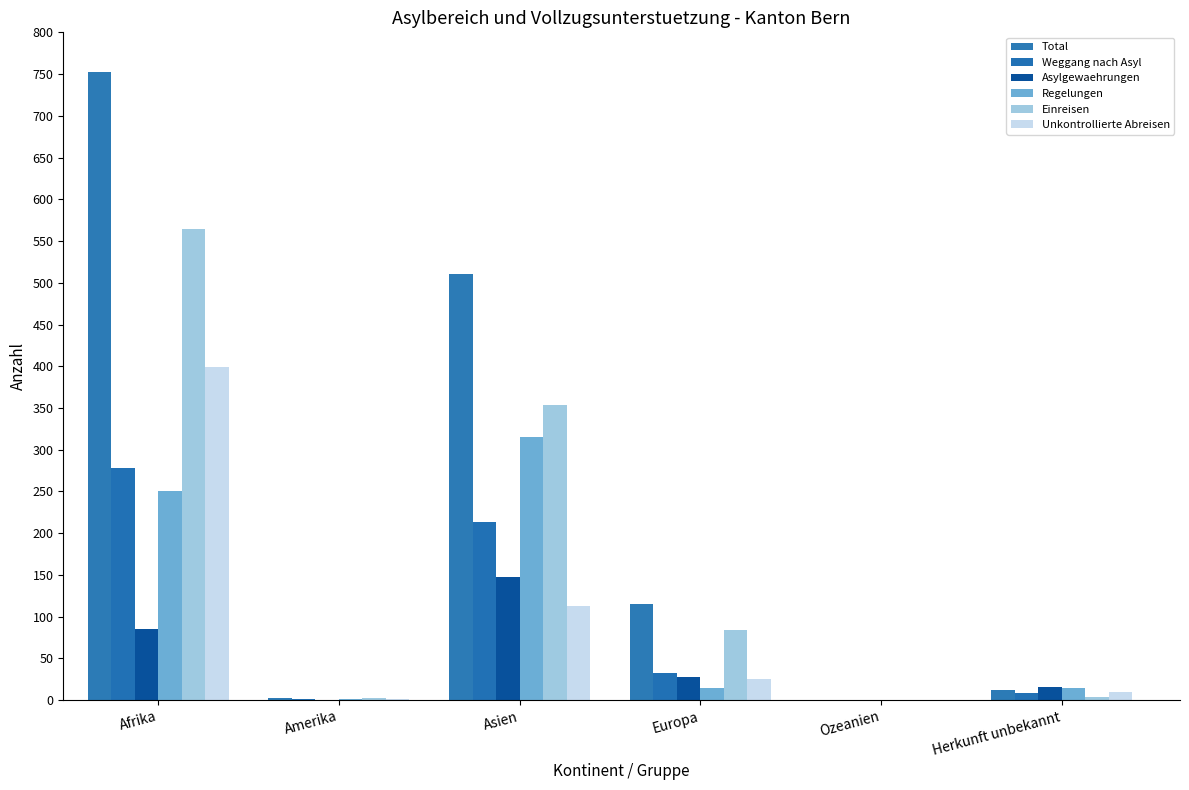

Is the value of Regelungen at Asien greater than the value of Weggang nach Asyl at Asien?

Yes